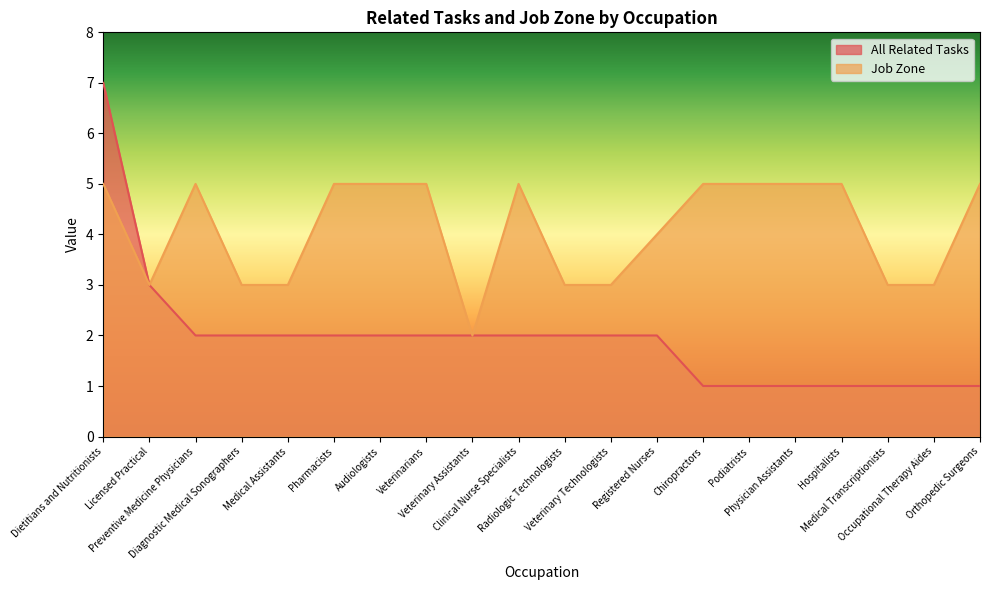

What is the difference between the second highest and minimum values in the All Related Tasks series?

2